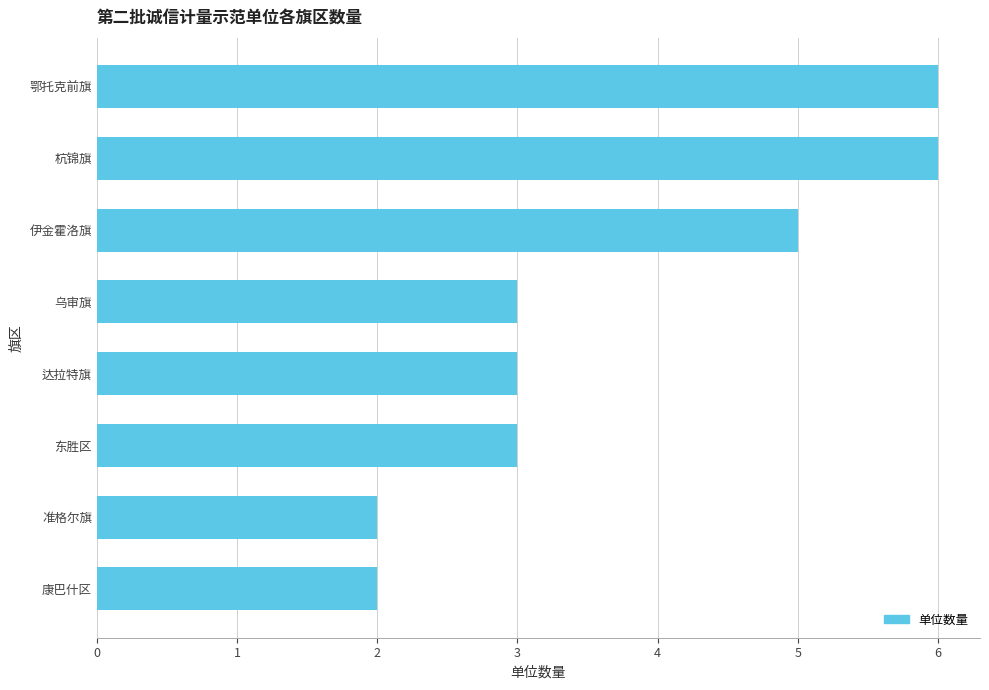

Count the number of categories in the chart.

8